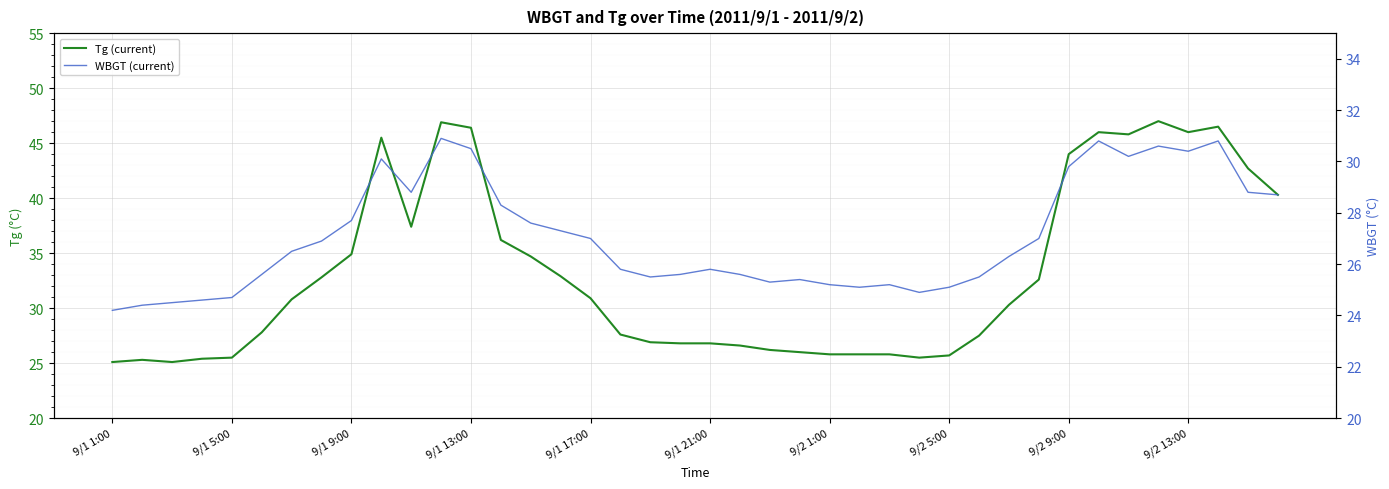

True or false: WBGT (current) has more than 2 interior local peaks.

True